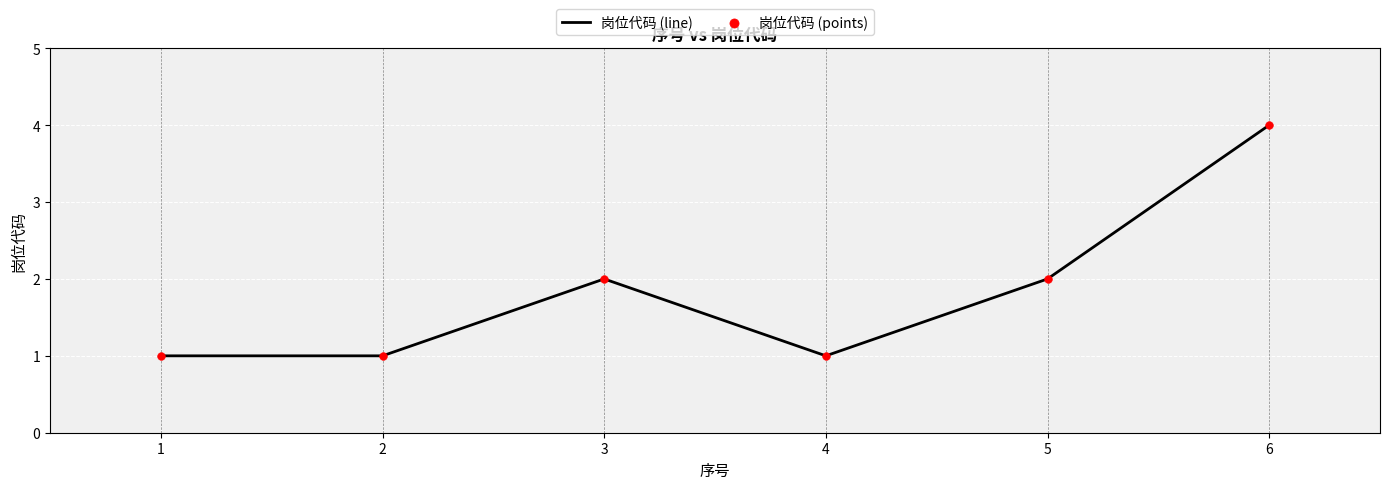

Which has a higher value, 5 or 6?

6